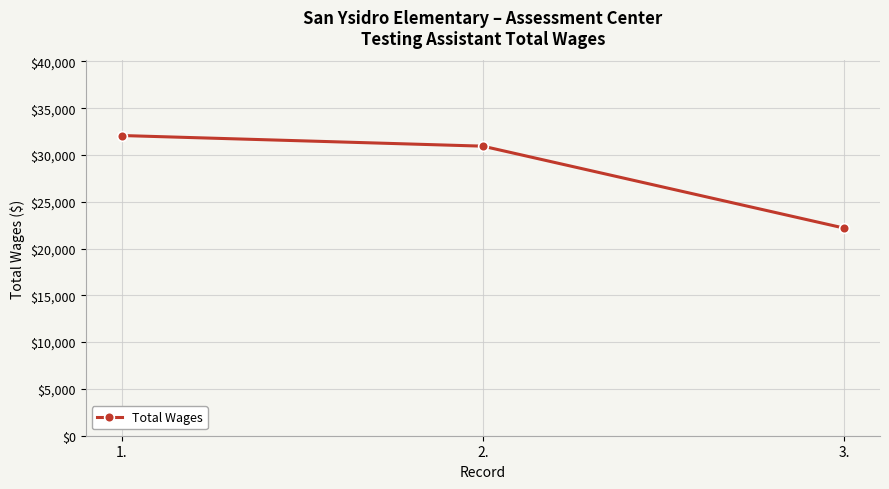

The chart shows a value of 22191 at 3.. True or false?

True